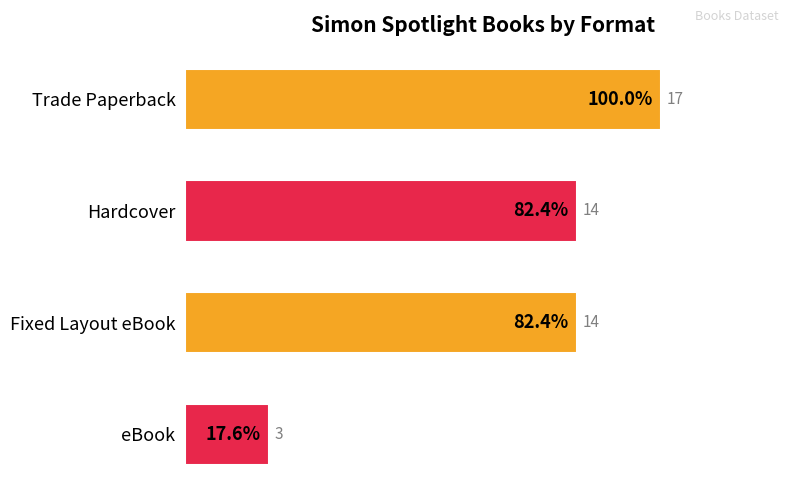

How many values are between 14 and 17?

3